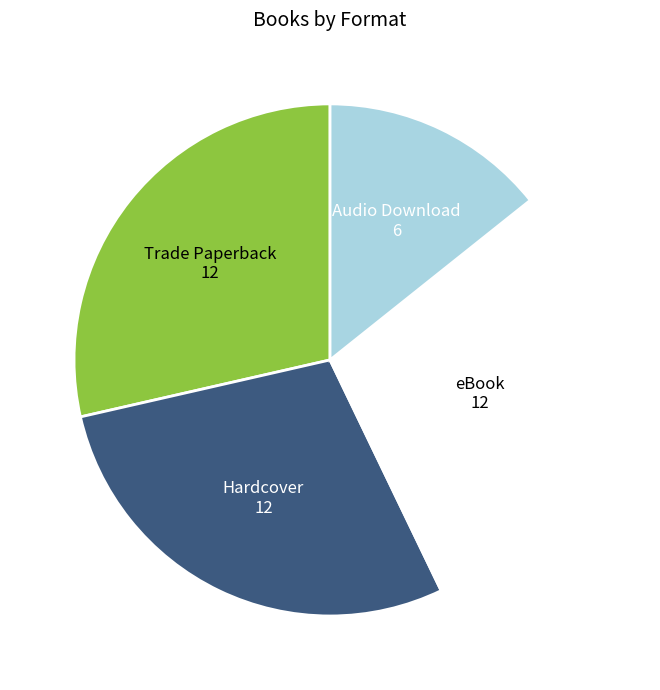

Count the number of slices in the pie.

4